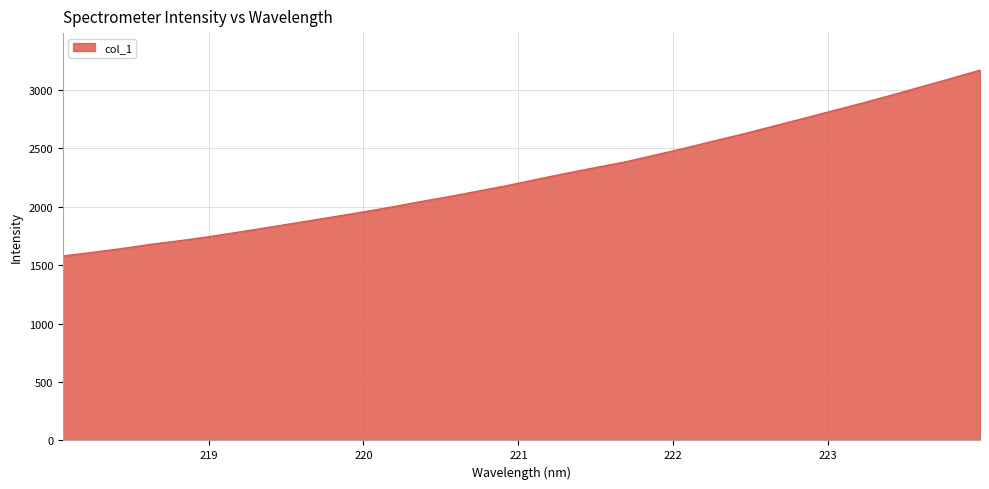

Does the chart display data point markers on the line(s)?

No